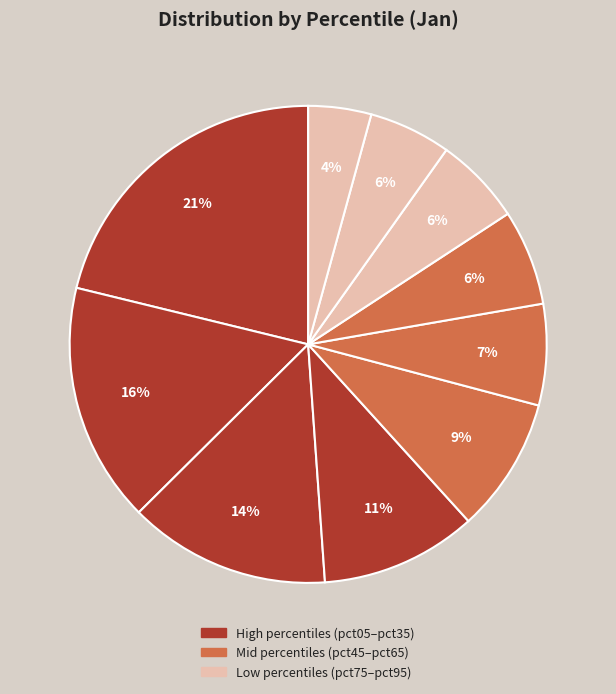

How many segments does this pie chart have?

10